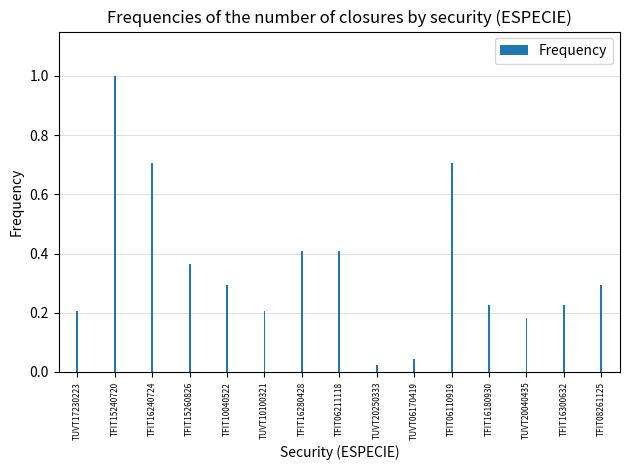

What position from the right is TUVT20040435?

3